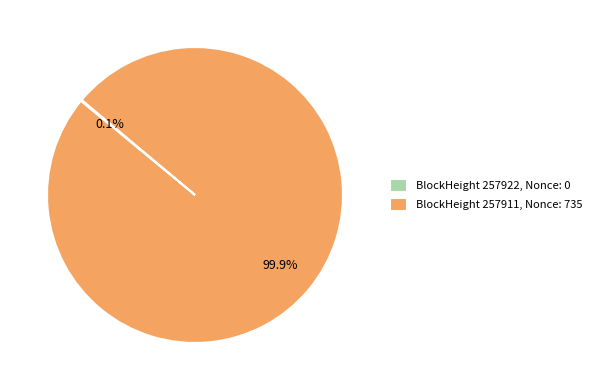

What is the largest slice in the pie chart?

BlockHeight 257911, Nonce: 735